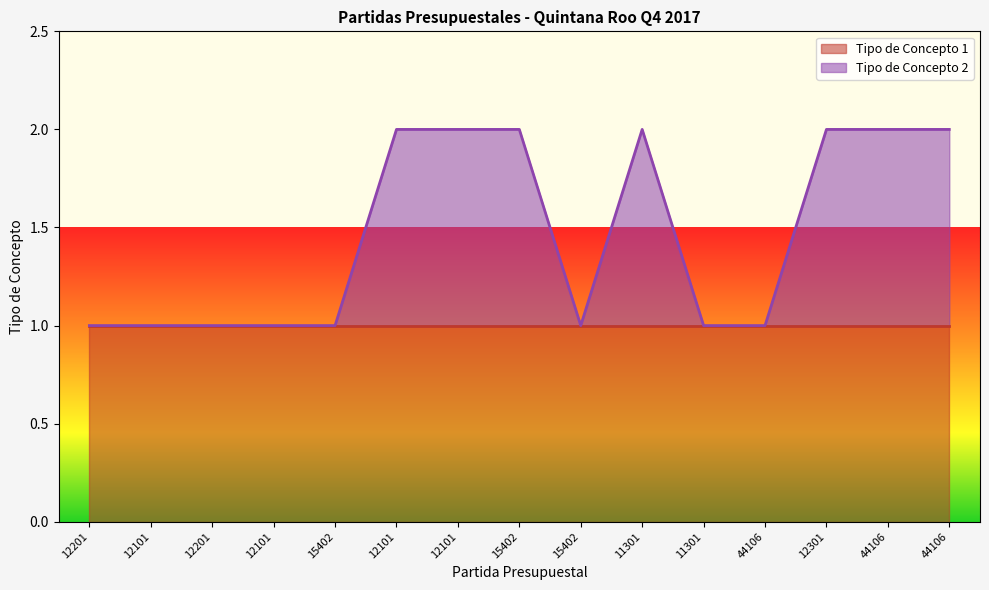

What is the value of the 15th point from the left?

1